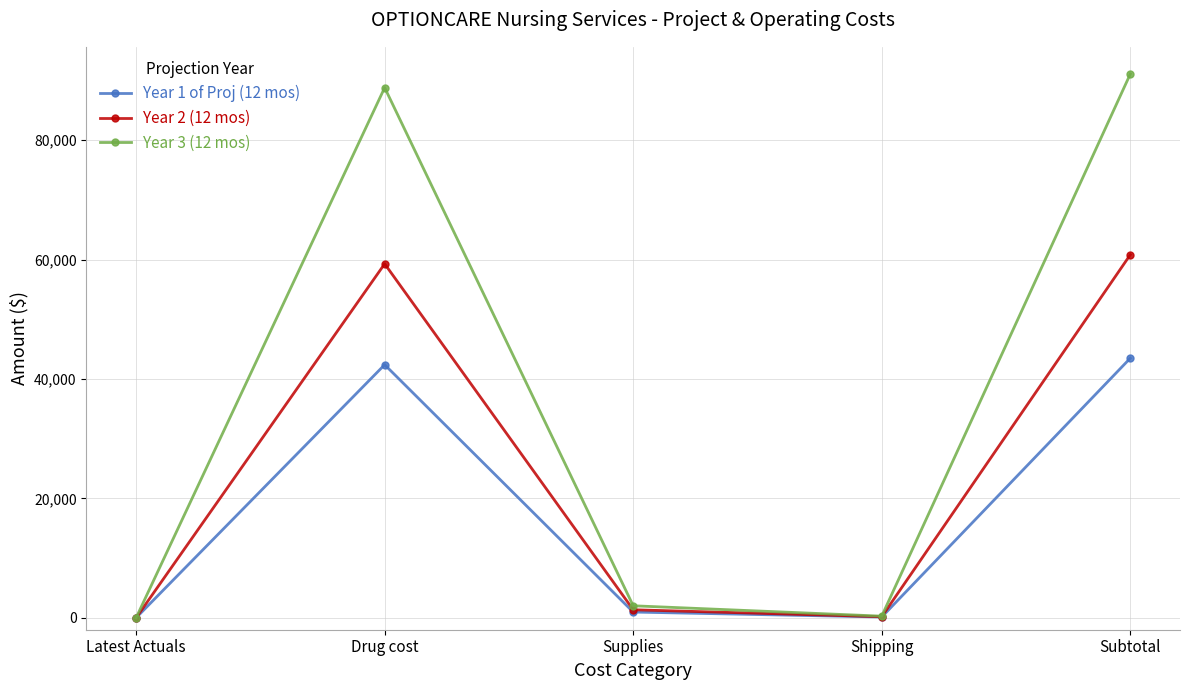

What are all the series names shown in the legend?

Year 1 of Proj (12 mos), Year 2 (12 mos), Year 3 (12 mos)